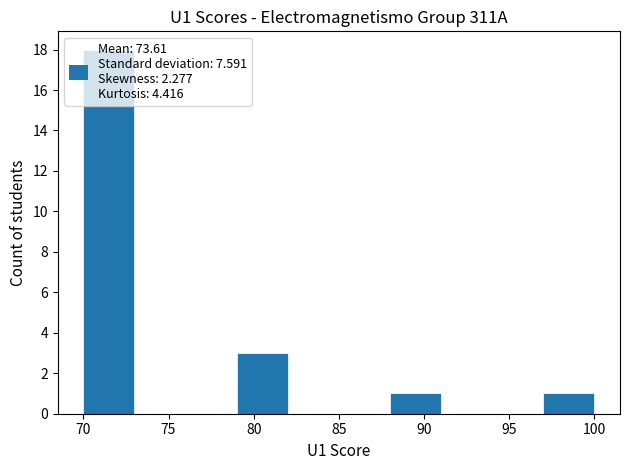

What is the height of the bar covering 97 to 100 on the x-axis? The values are not printed on the chart, so give them approximately, as read against the axis.

1